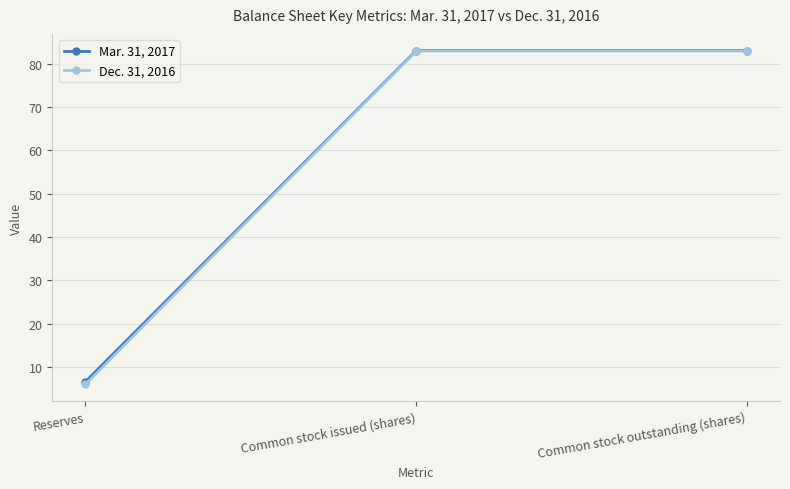

How many lines are shown in the chart?

2